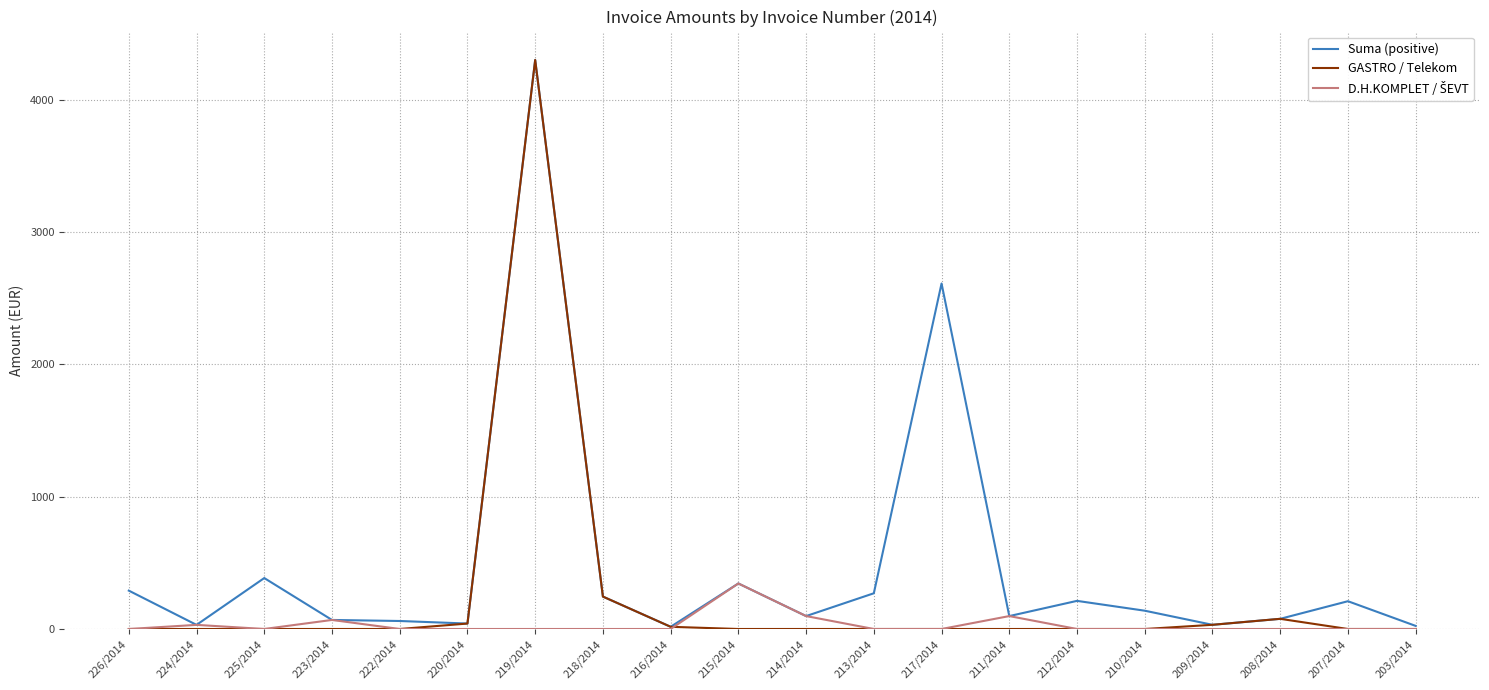

At which category is the sum across all series the highest?

219/2014